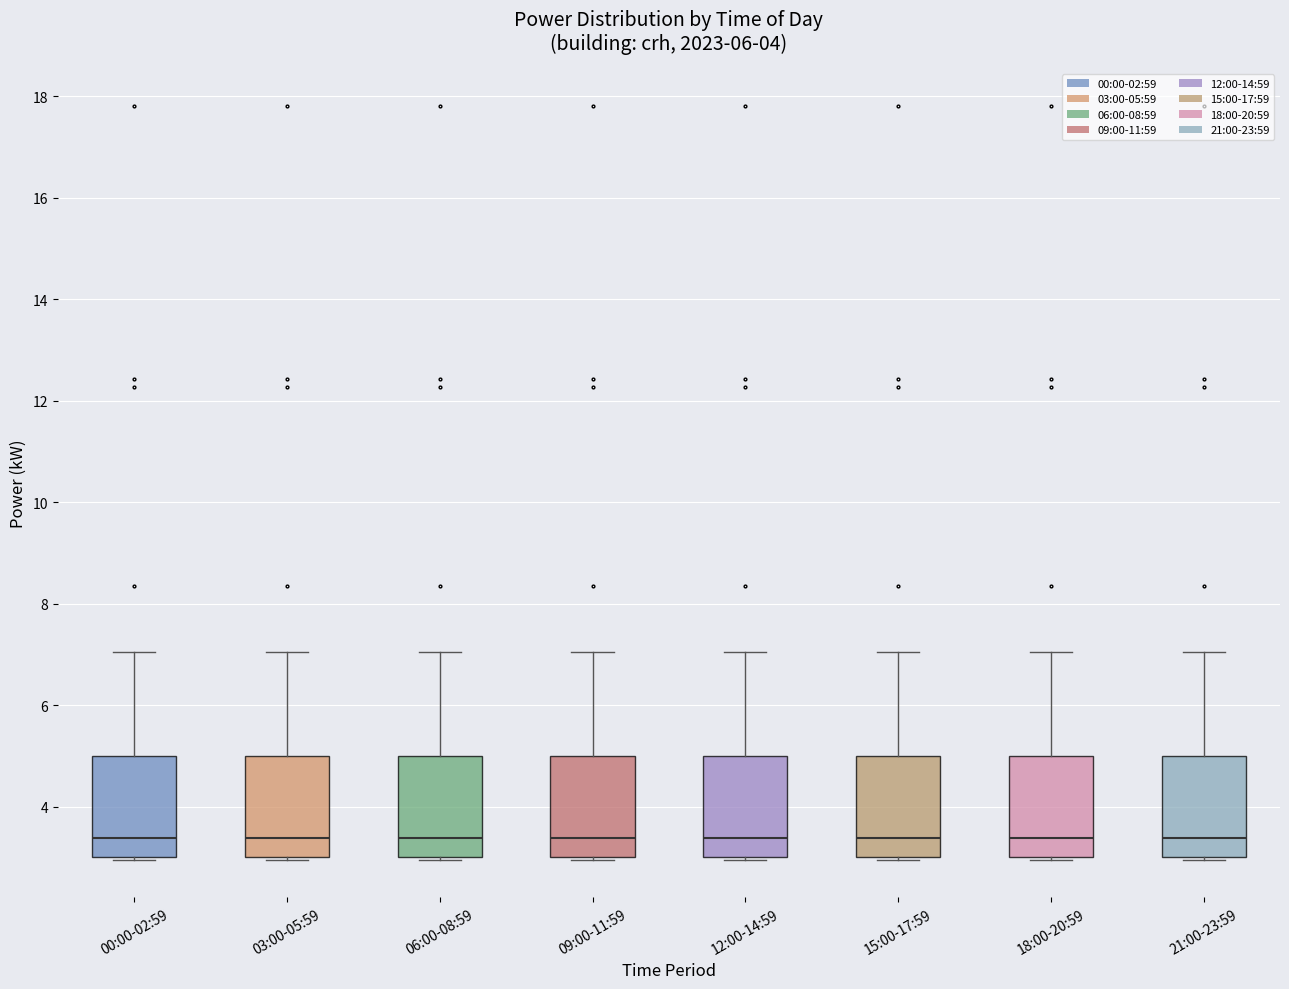

Where does the median line of the box for 06:00-08:59 sit on the y-axis? The values are not printed on the chart, so give them approximately, as read against the axis.

3.4